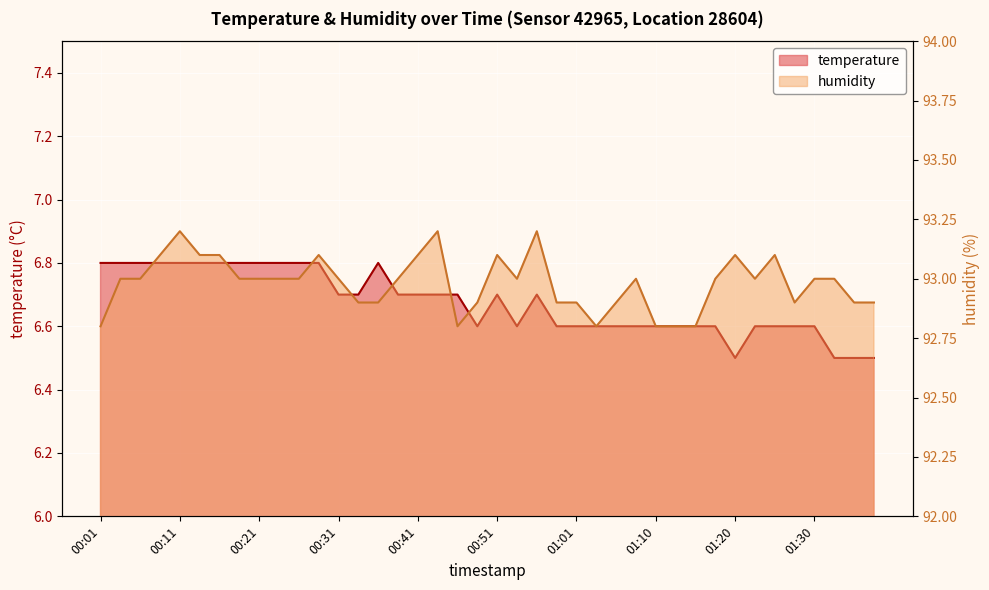

How many interior local valleys does the temperature series have?

3